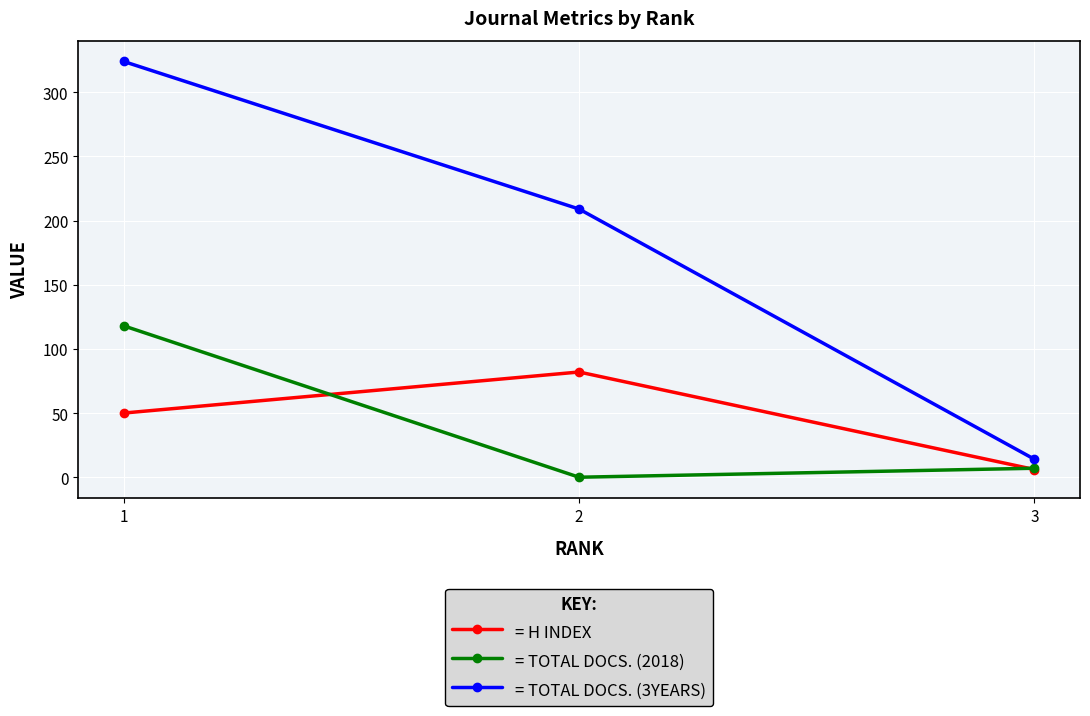

What is the greatest value displayed?

324